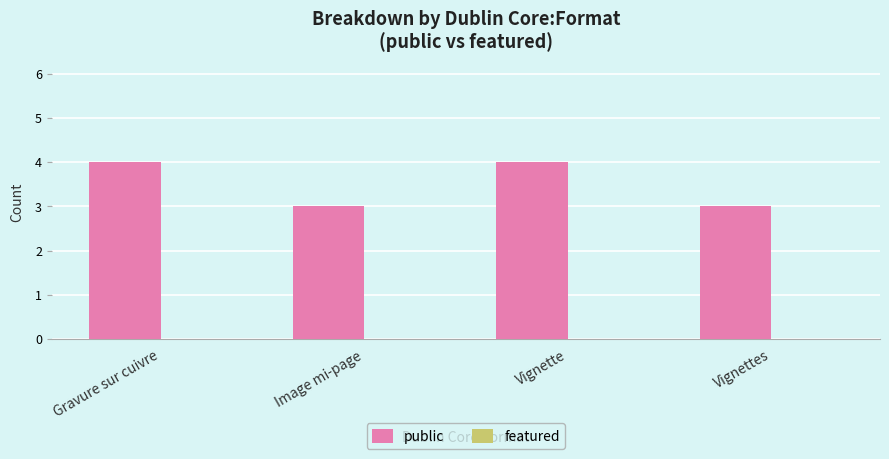

Reading left to right, what are all the values shown in this chart?

Gravure sur cuivre=4	Image mi-page=3	Vignette=4	Vignettes=3